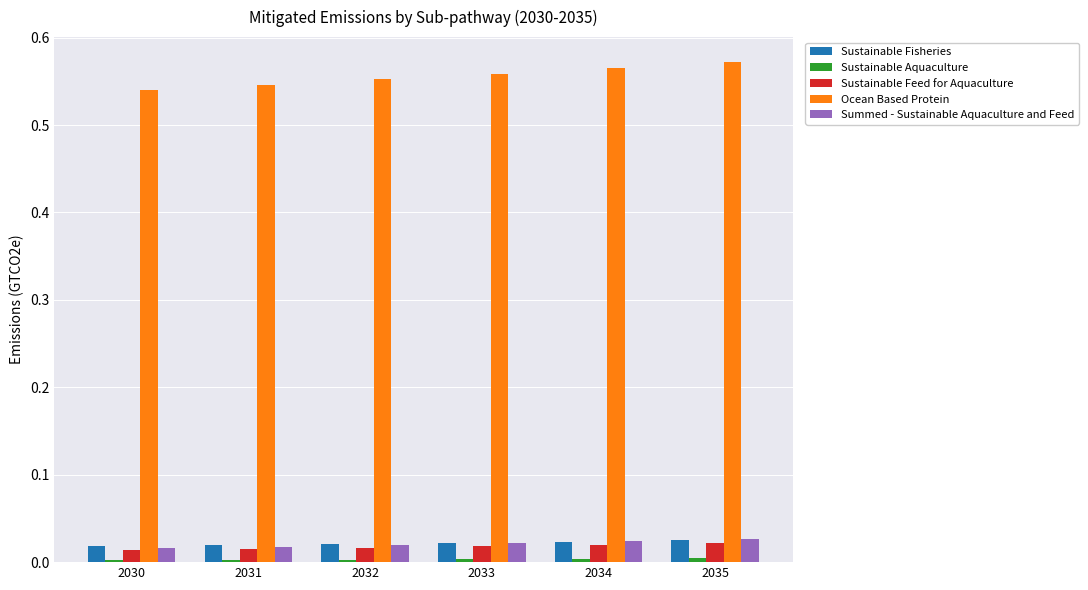

Is the value of Ocean Based Protein at 2035 greater than the value of Sustainable Fisheries at 2032?

Yes